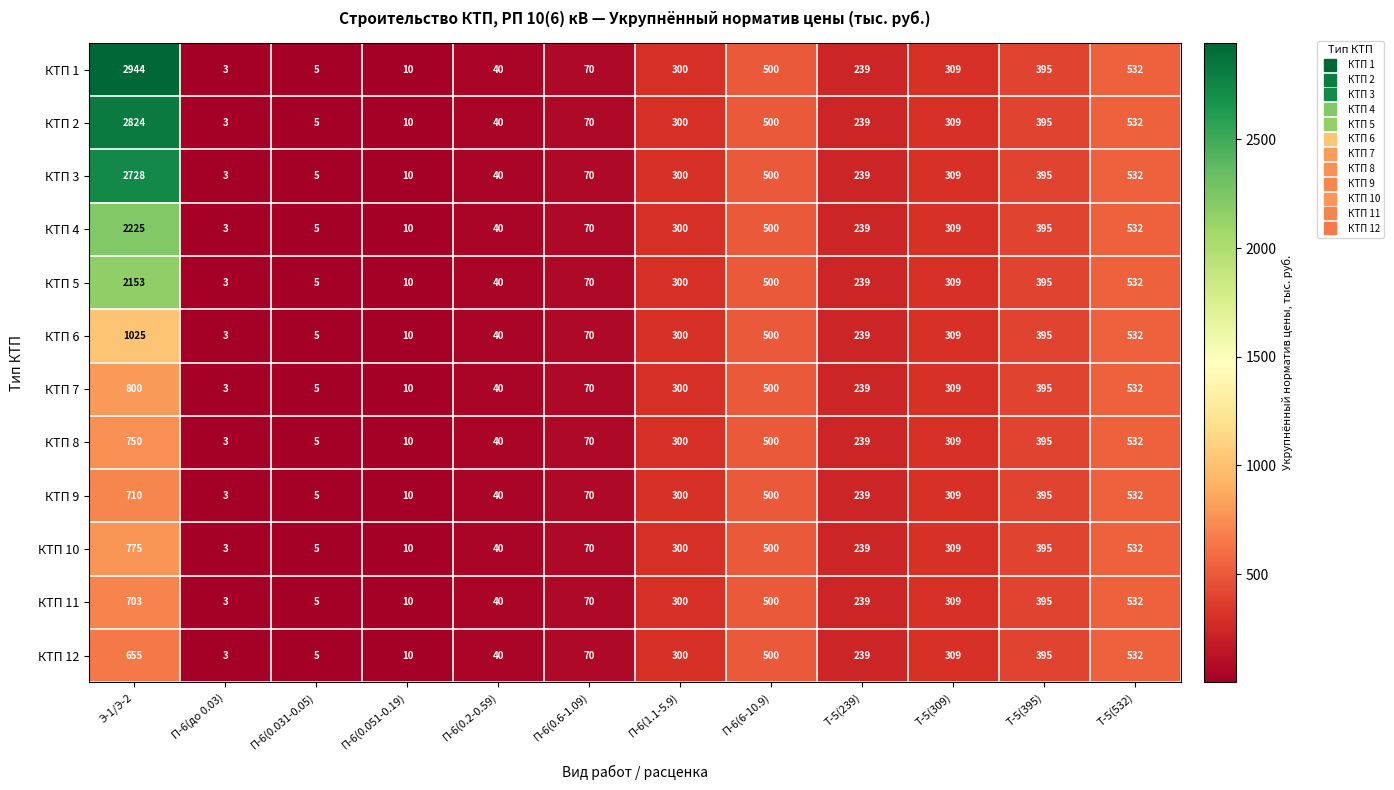

What is the total value across all series at Э-1/Э-2?

18292